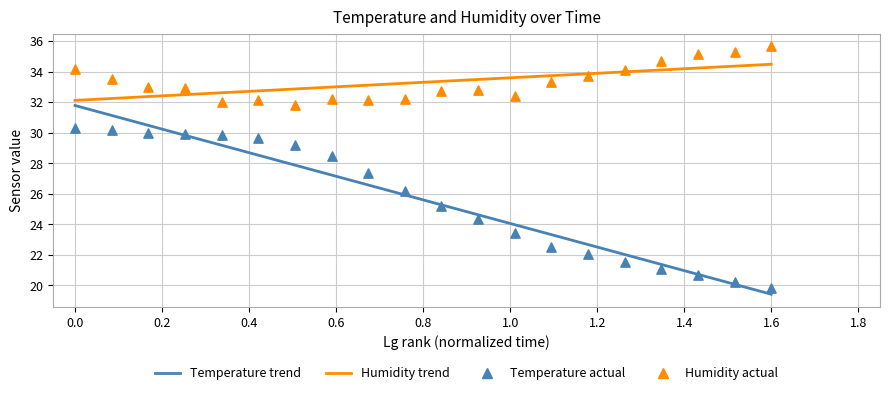

What are all the series names shown in the legend?

Temperature trend, Humidity trend, Temperature actual, Humidity actual